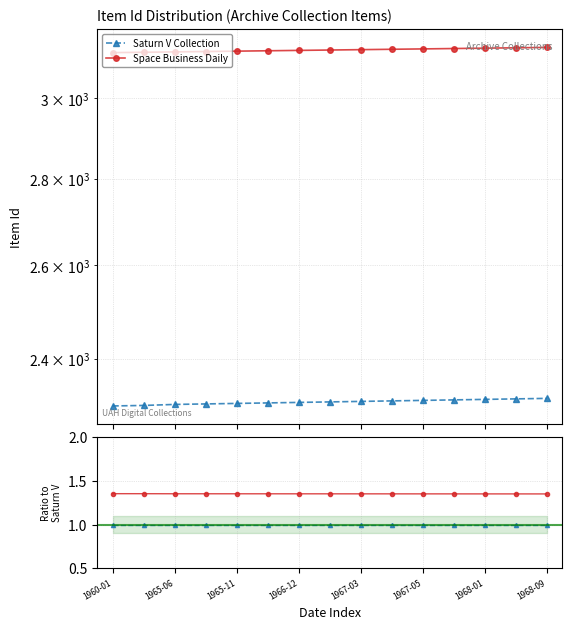

How many categories are shown in the chart?

15